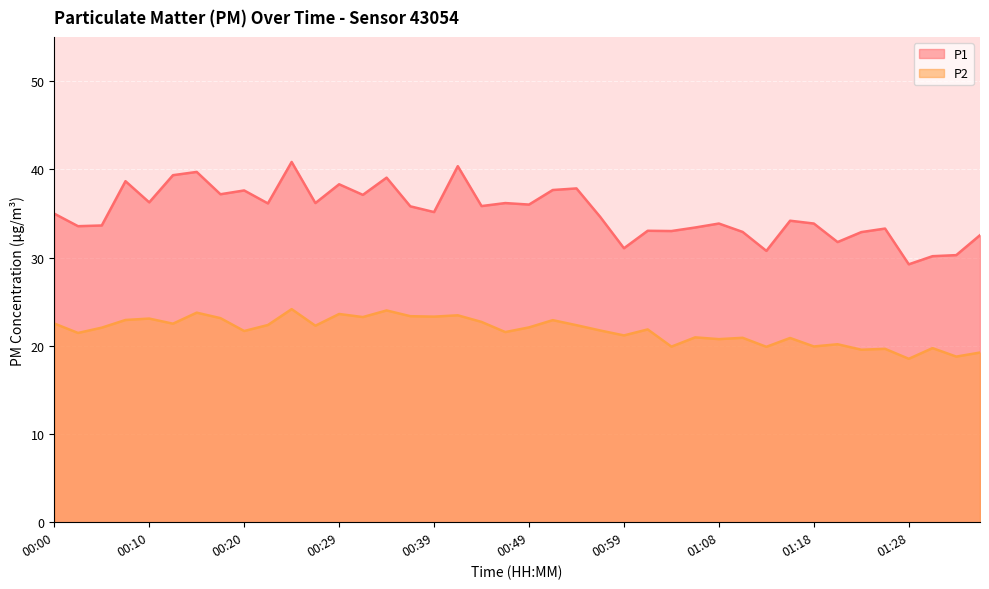

What is the average value of the P2 series?

21.7